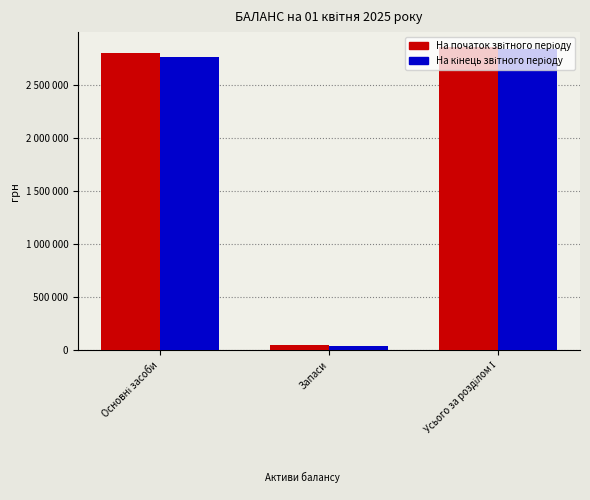

How many series are shown in this chart?

2